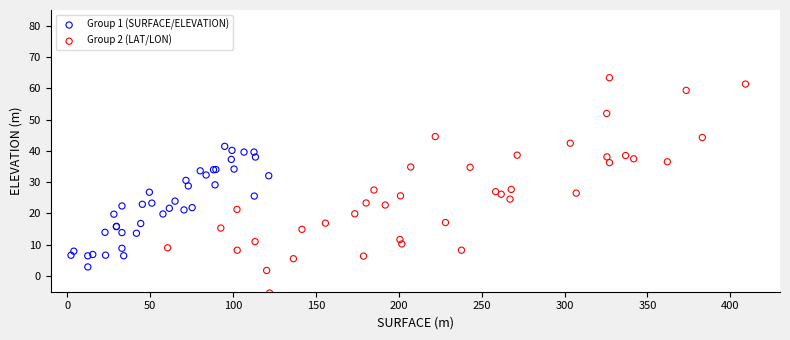

Which series reaches the maximum Y coordinate?

Group 2 (LAT/LON)